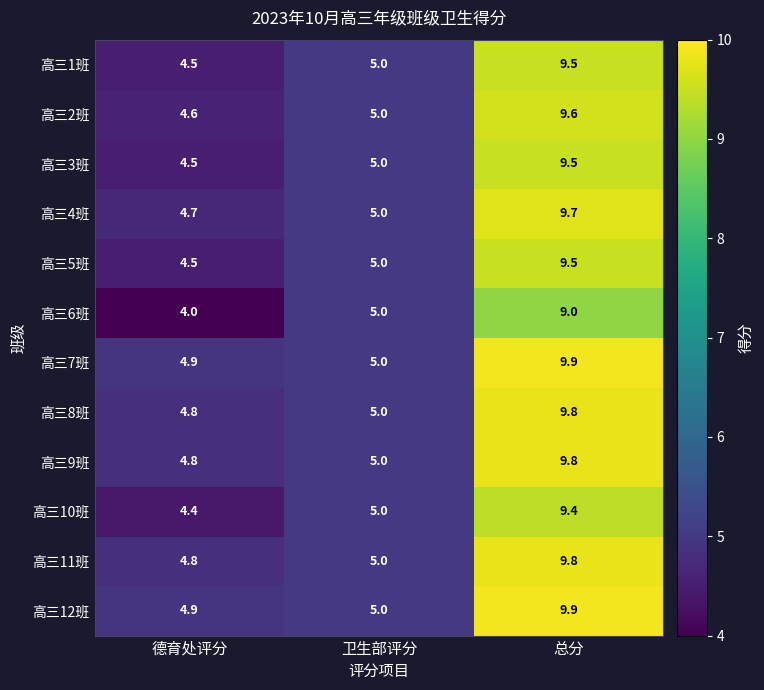

What is the sum of all 高三10班 values?

18.8